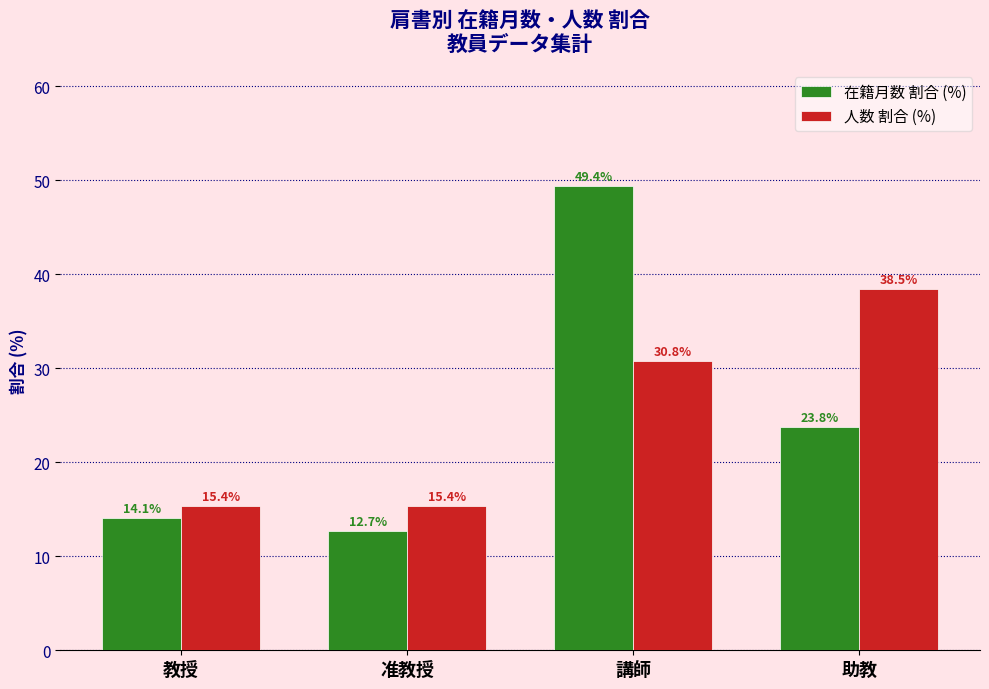

At which category is the sum across all series the highest?

講師